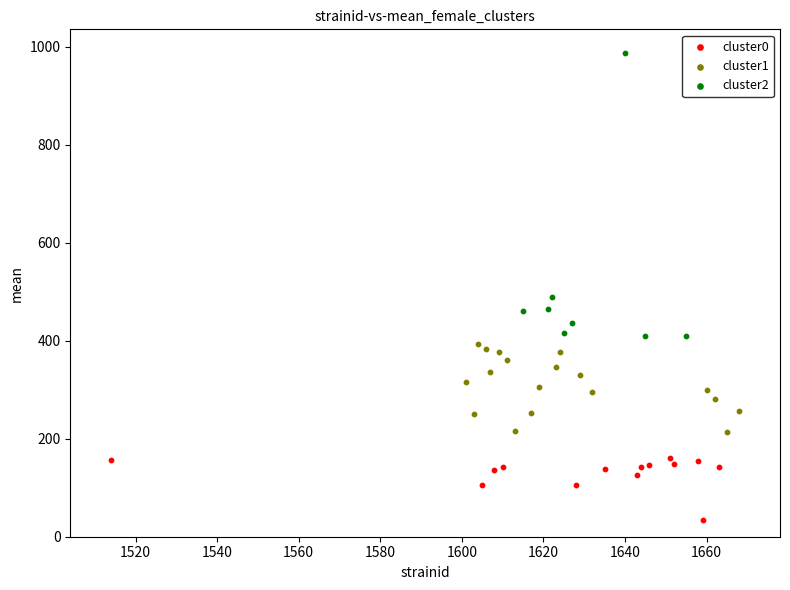

Which series reaches the minimum Y coordinate?

cluster0